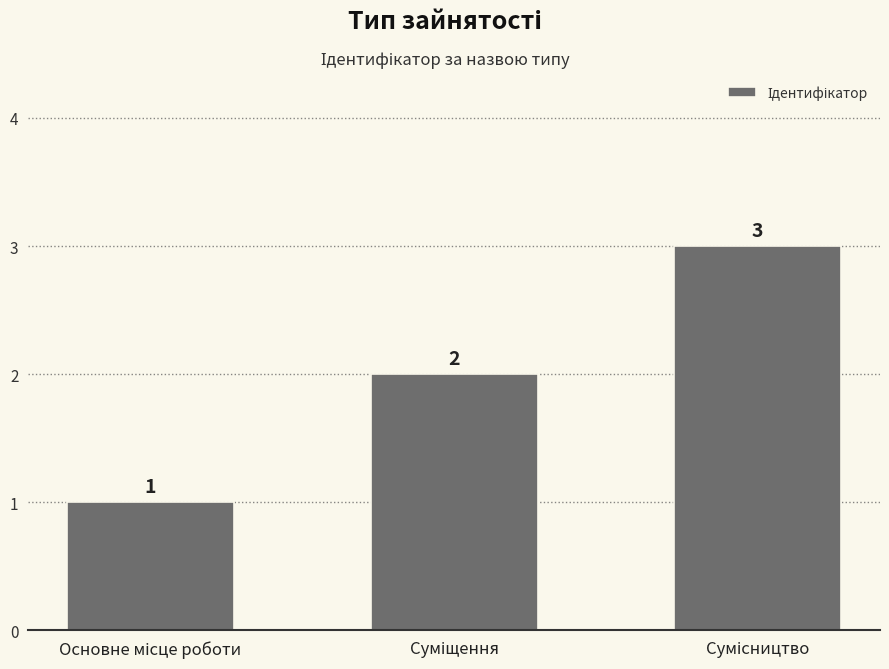

Reading right to left, extract all data points from this chart.

3	2	1